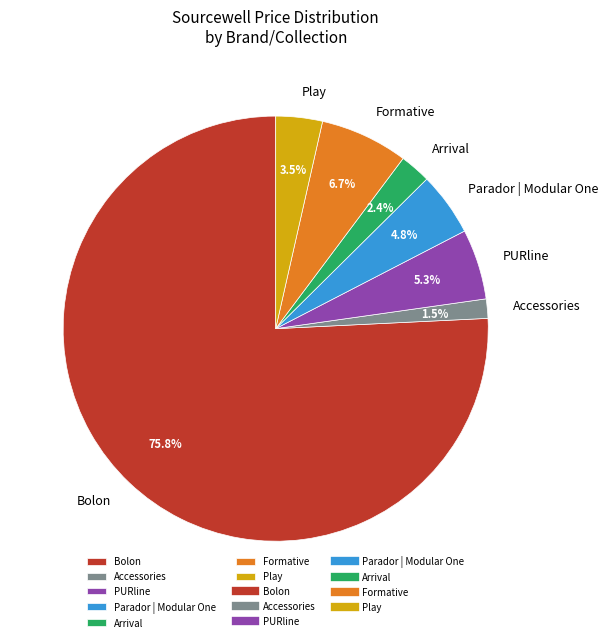

Does any single category account for the majority?

Yes